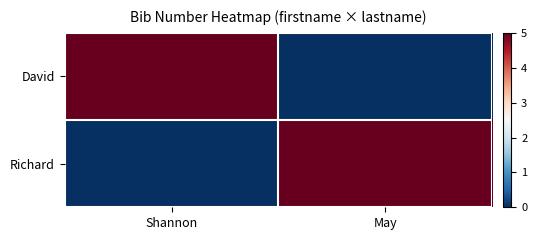

Reading left to right, what are all the values shown in this chart?

David: Shannon=5	May=0
Richard: Shannon=0	May=5